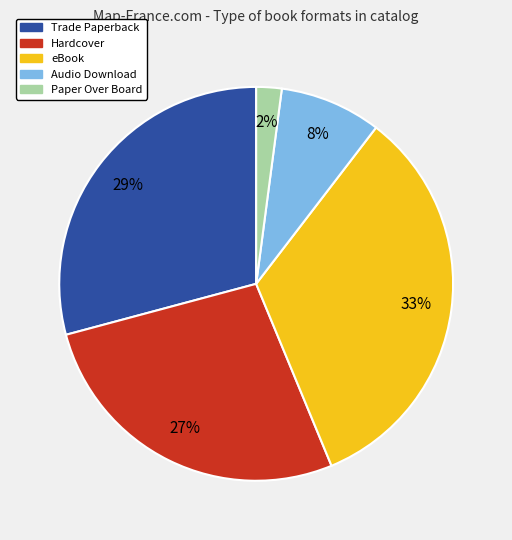

Rank the categories by value from highest to lowest.

eBook, Trade Paperback, Hardcover, Audio Download, Paper Over Board